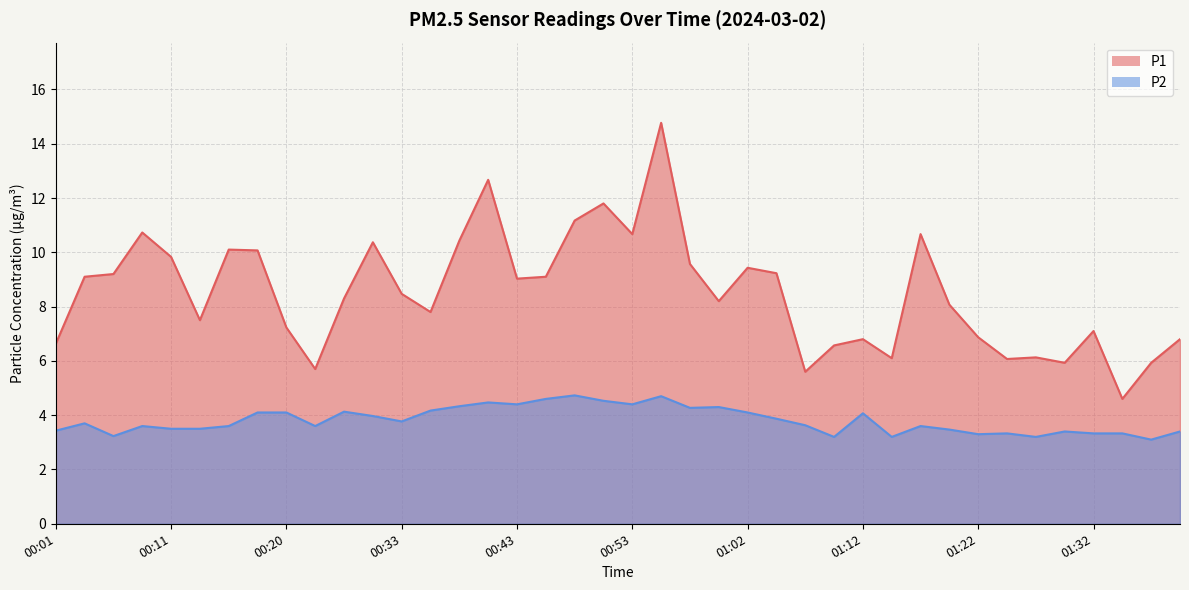

How many distinct data groups are displayed?

2